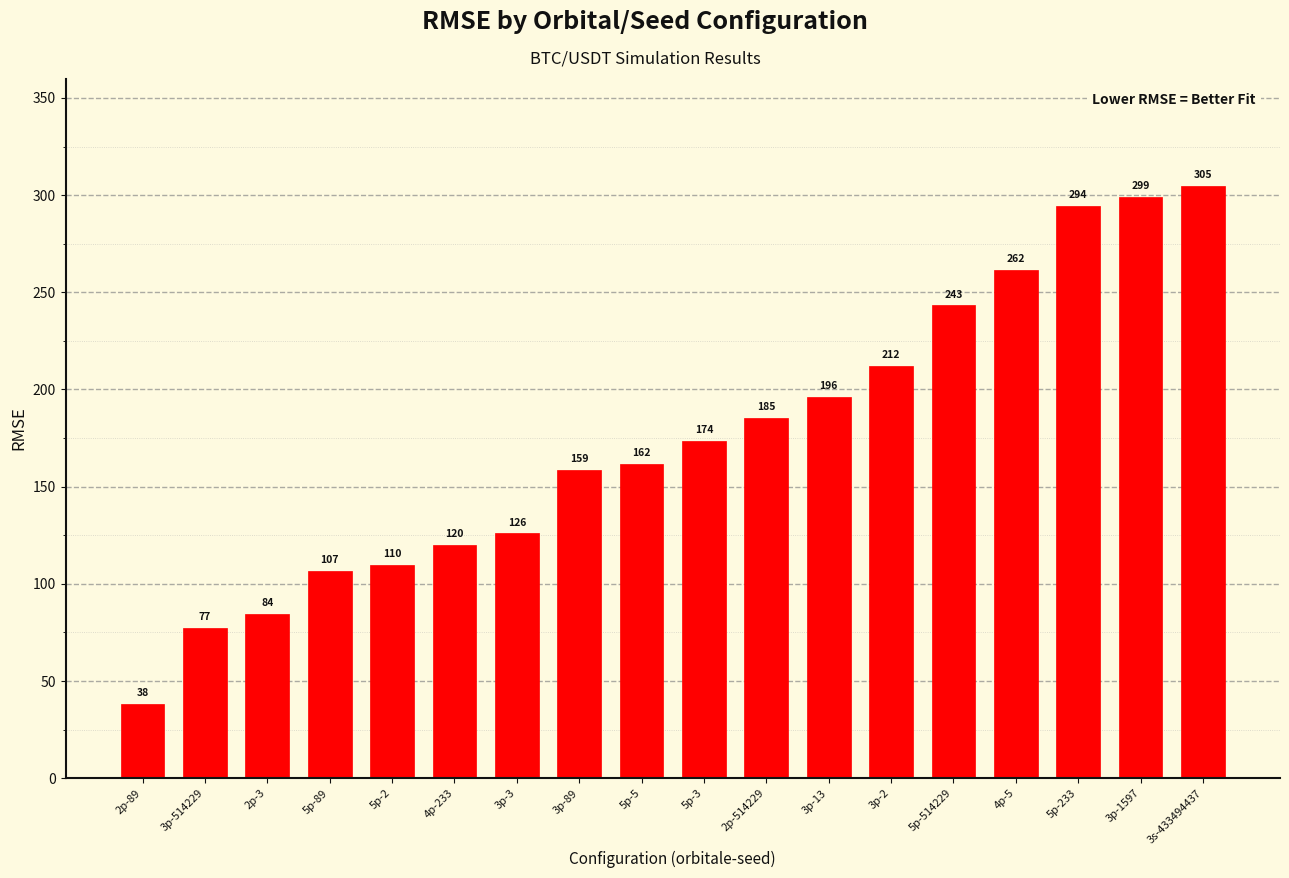

What is the sum of the values at 3p-3 and 4p-5?

387.6